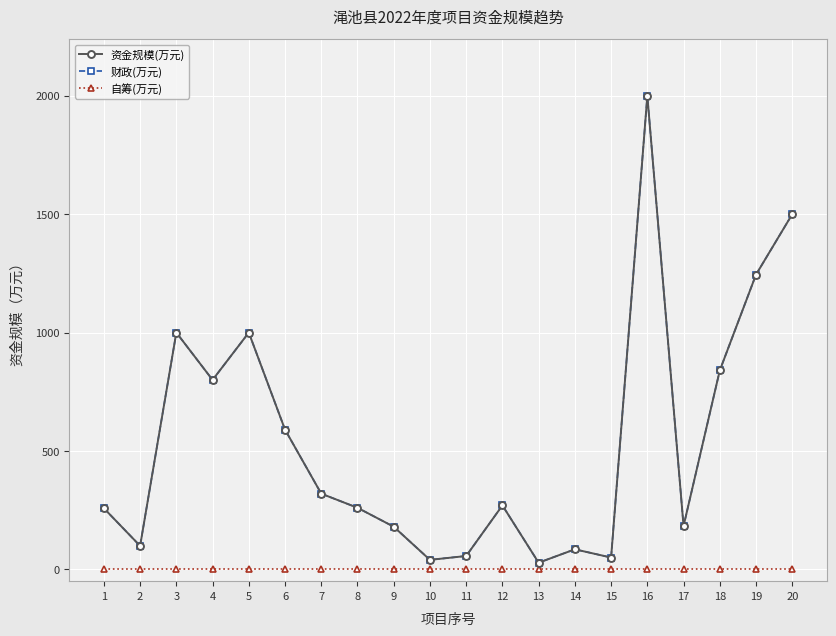

The value of 资金规模(万元) at 19 is 1801.0. True or false?

False